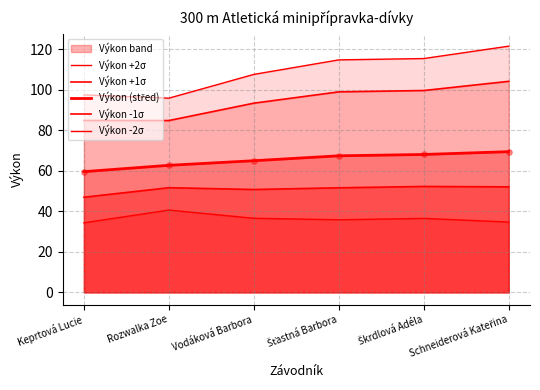

Which series reaches the minimum Y coordinate?

Výkon -2σ